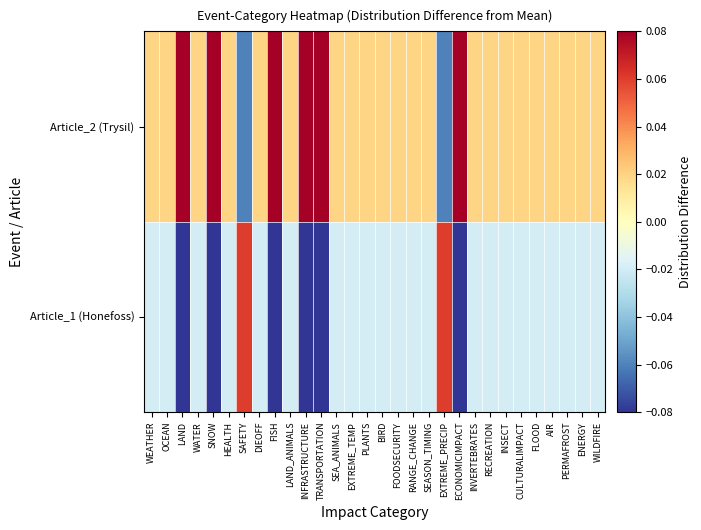

List the series in order of their peak value, lowest first.

Article_1 (Honefoss), Article_2 (Trysil)